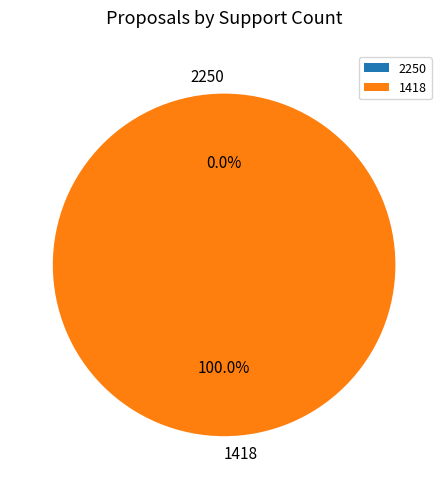

What is the largest slice in the pie chart?

1418